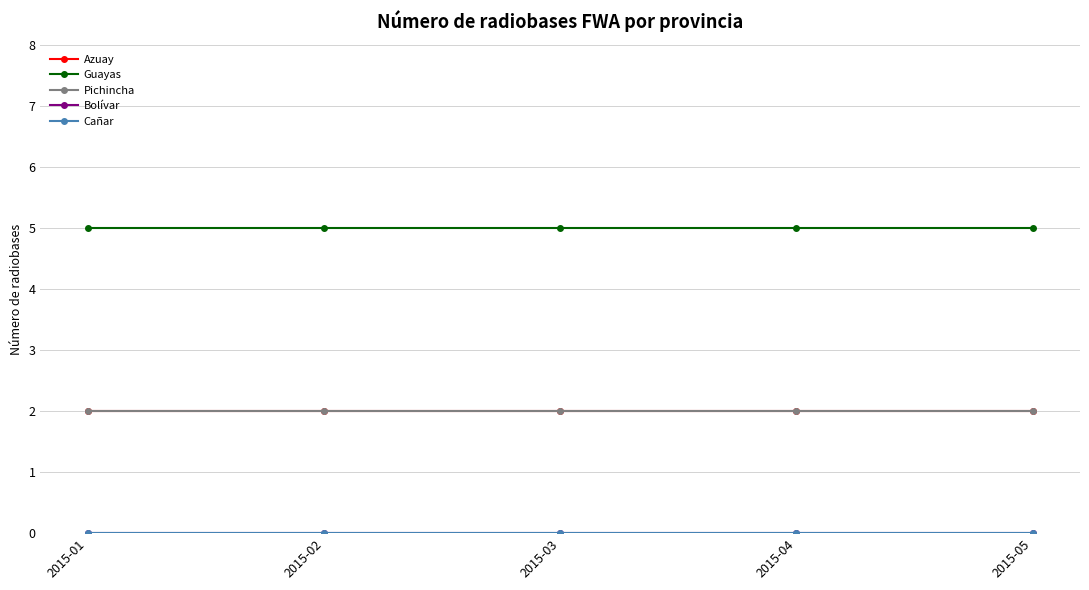

Is this an area chart (filled region under the line)?

No